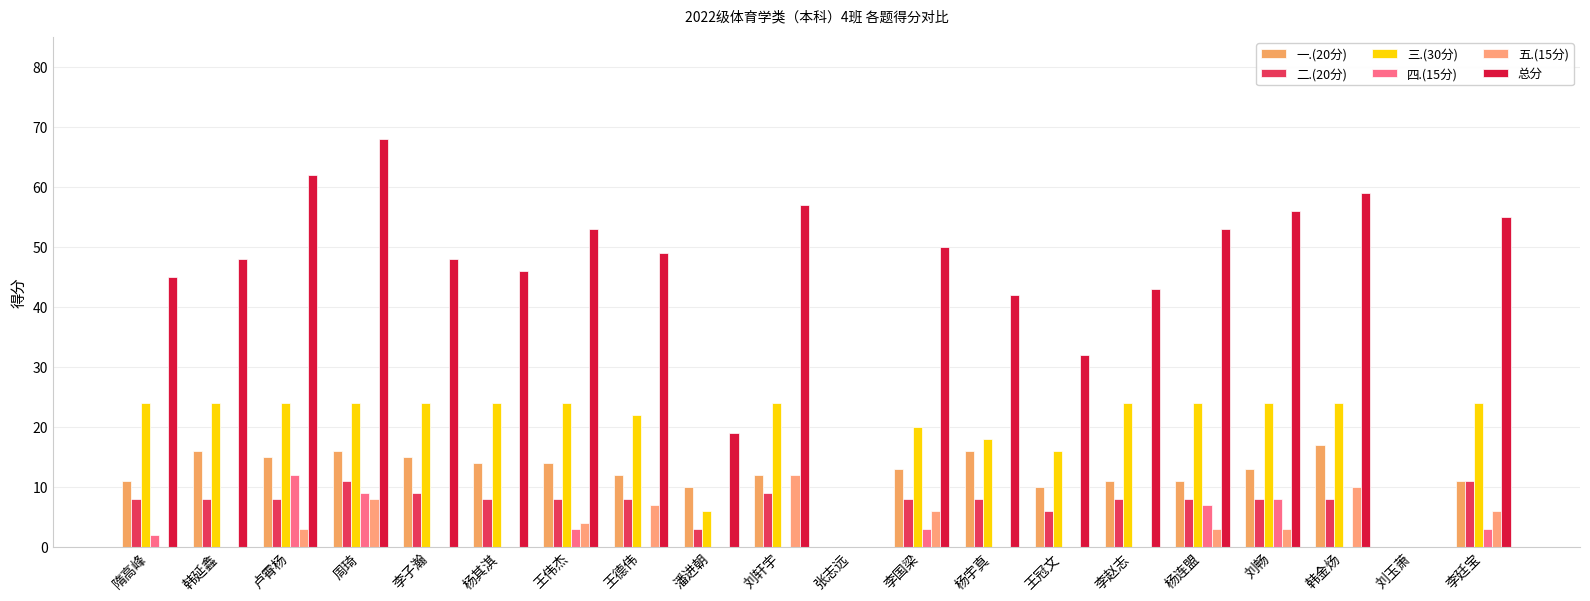

True or false: 二.(20分) has a value of 13 at 王伟杰.

False